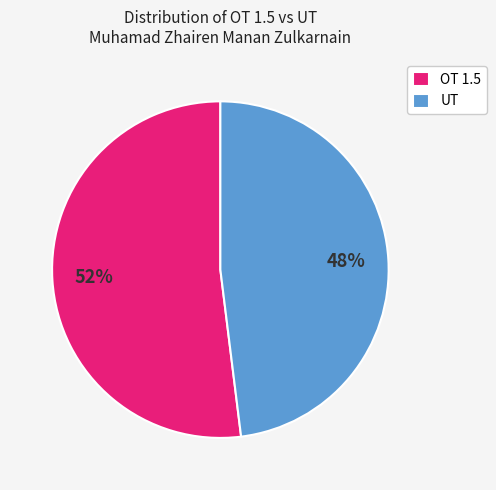

How many slices are in this pie chart?

2